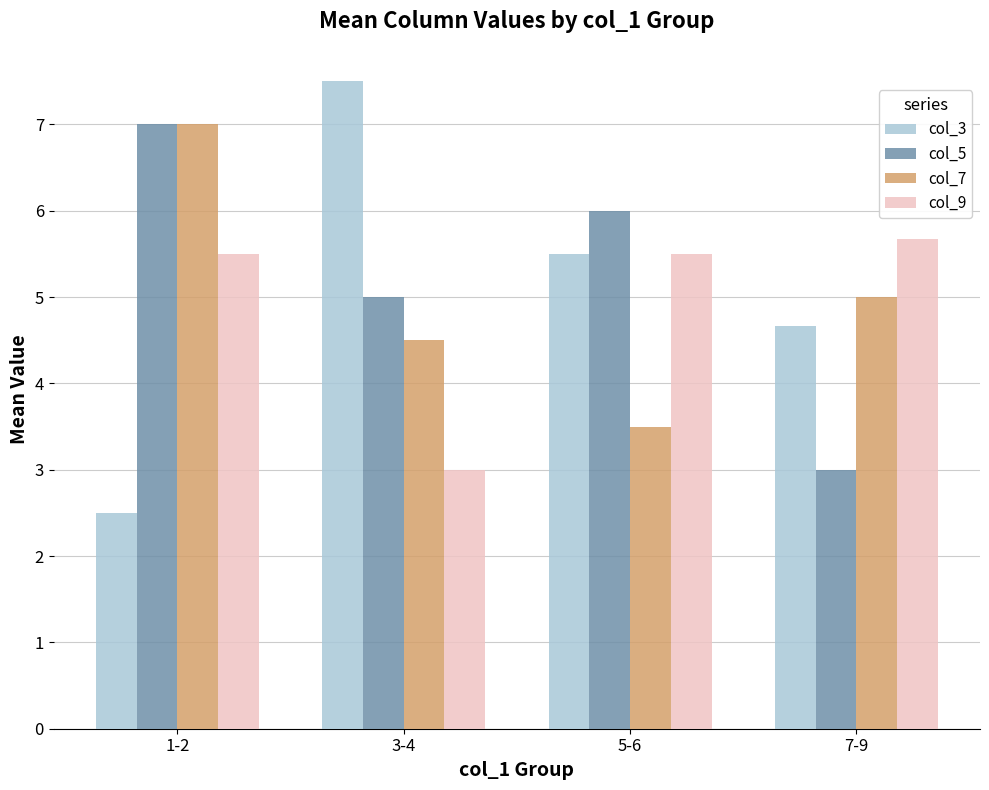

How many values in the col_9 series exceed 5?

3